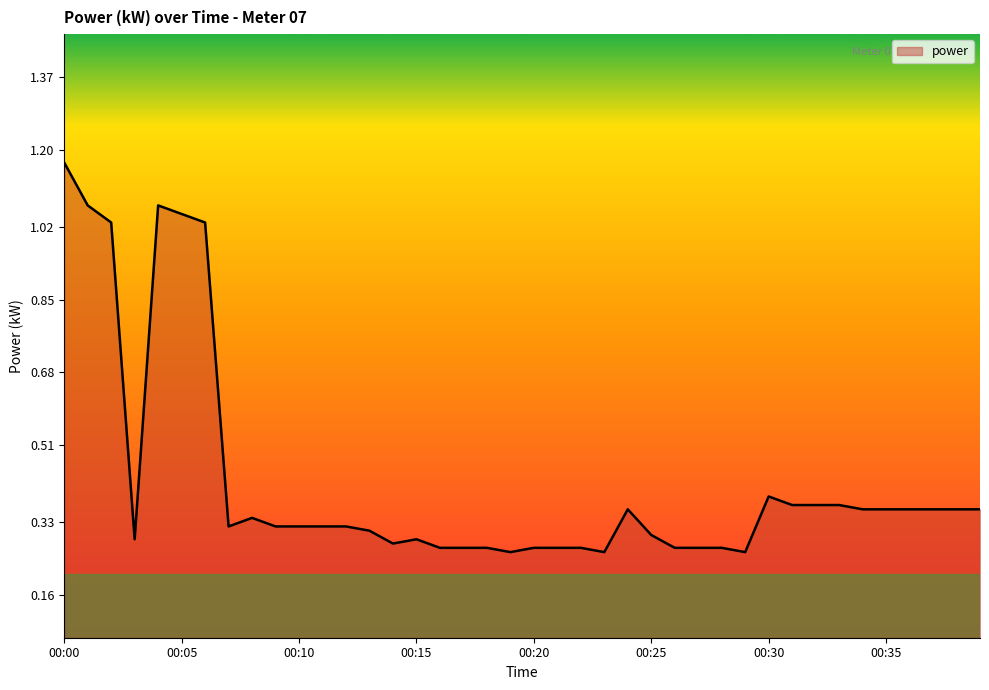

True or false: there are more than 2 points higher than both neighbors.

True